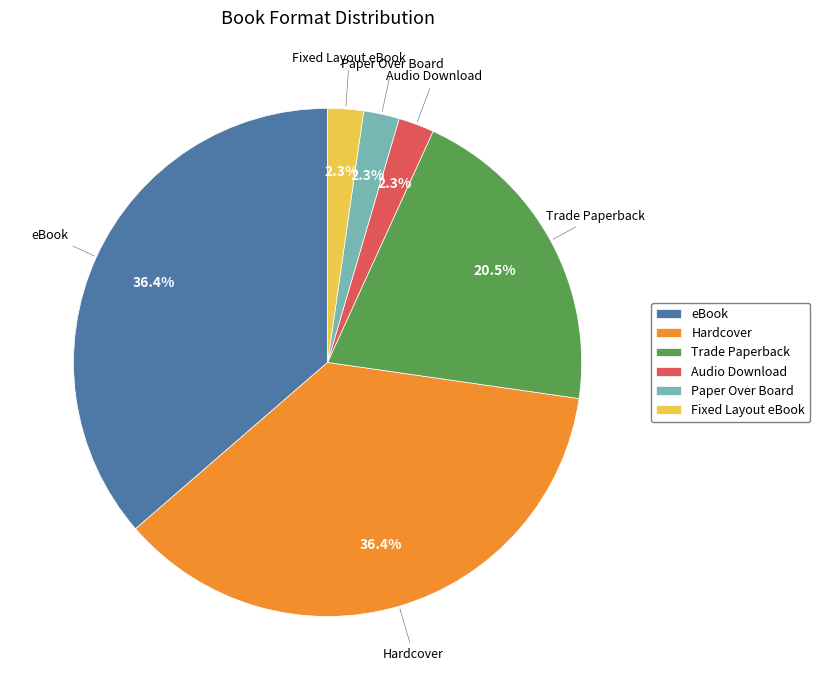

What portion of the pie excludes Trade Paperback?

79.5%